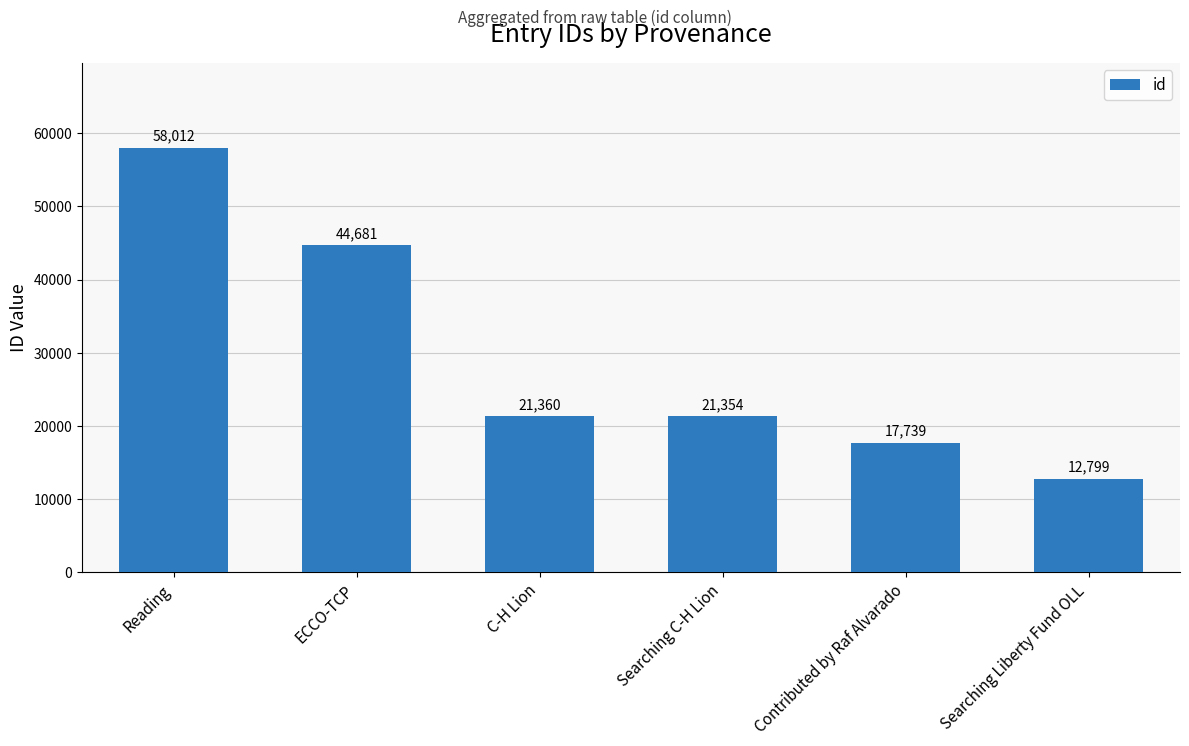

How many distinct data groups are displayed?

1